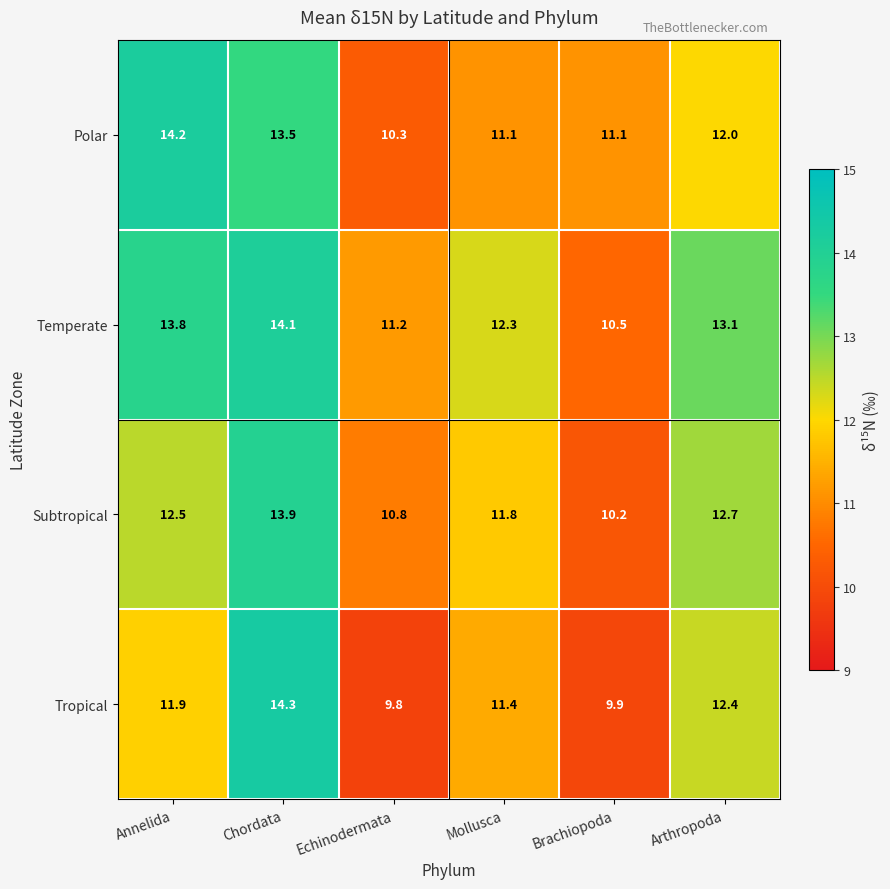

Reading left to right, extract all data points from this chart.

Polar: 14.2	13.5	10.3	11.1	11.1	12.0
Temperate: 13.8	14.1	11.2	12.3	10.5	13.1
Subtropical: 12.5	13.9	10.8	11.8	10.2	12.7
Tropical: 11.9	14.3	9.8	11.4	9.9	12.4